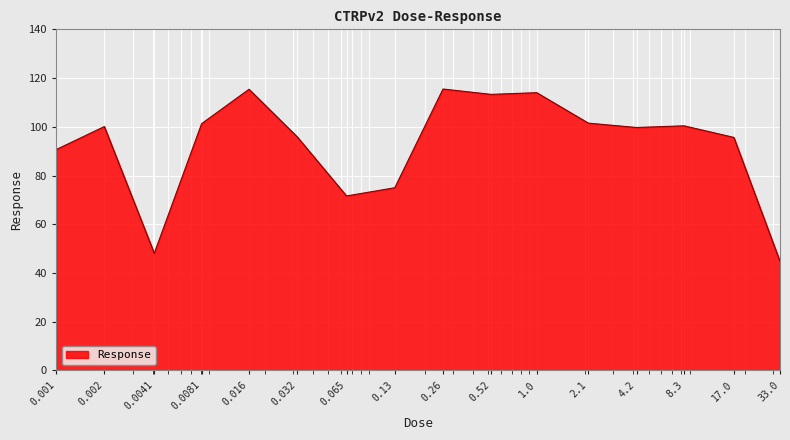

True or false: there are more than 1 points higher than both neighbors.

True